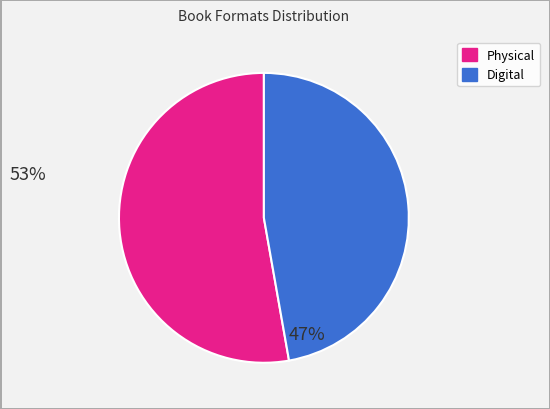

Is there any slice that represents more than half of the pie?

Yes